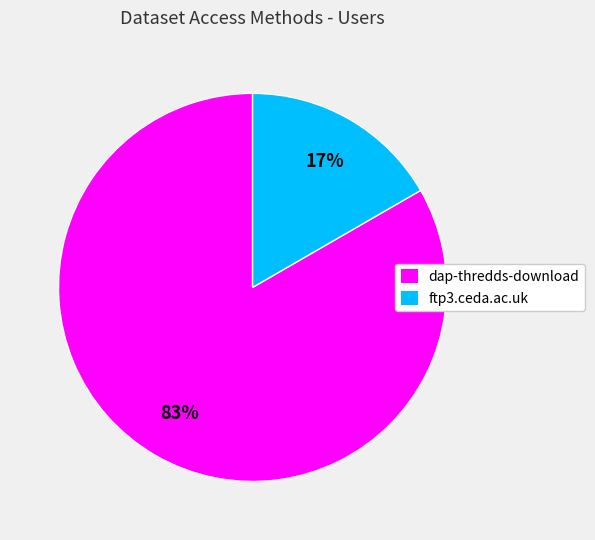

Which category has the smallest portion of the pie?

ftp3.ceda.ac.uk